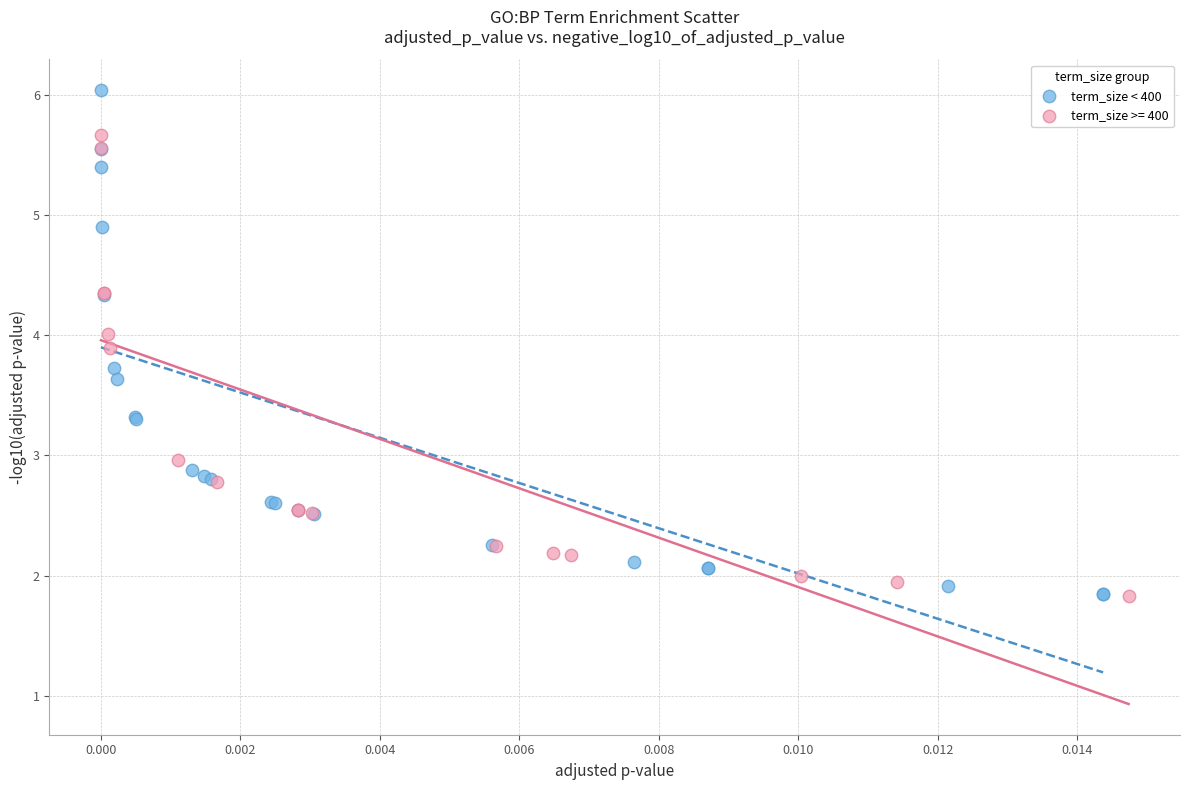

Which series contains the highest Y value?

term_size < 400